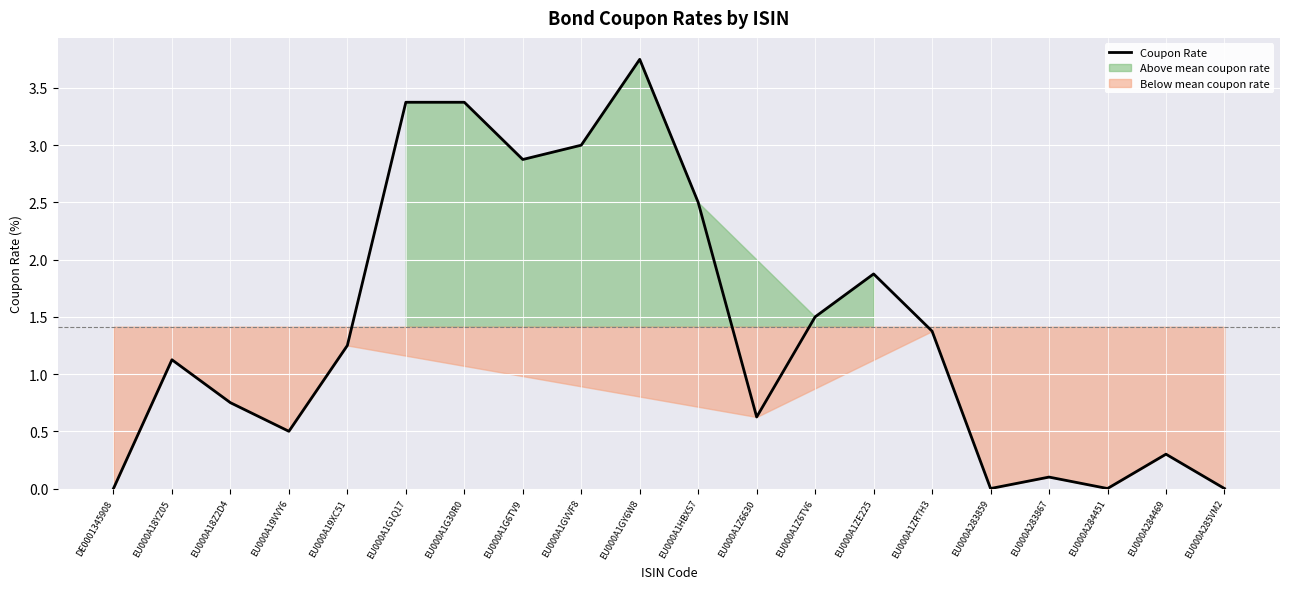

What position from the left is EU000A18Z2D4?

3